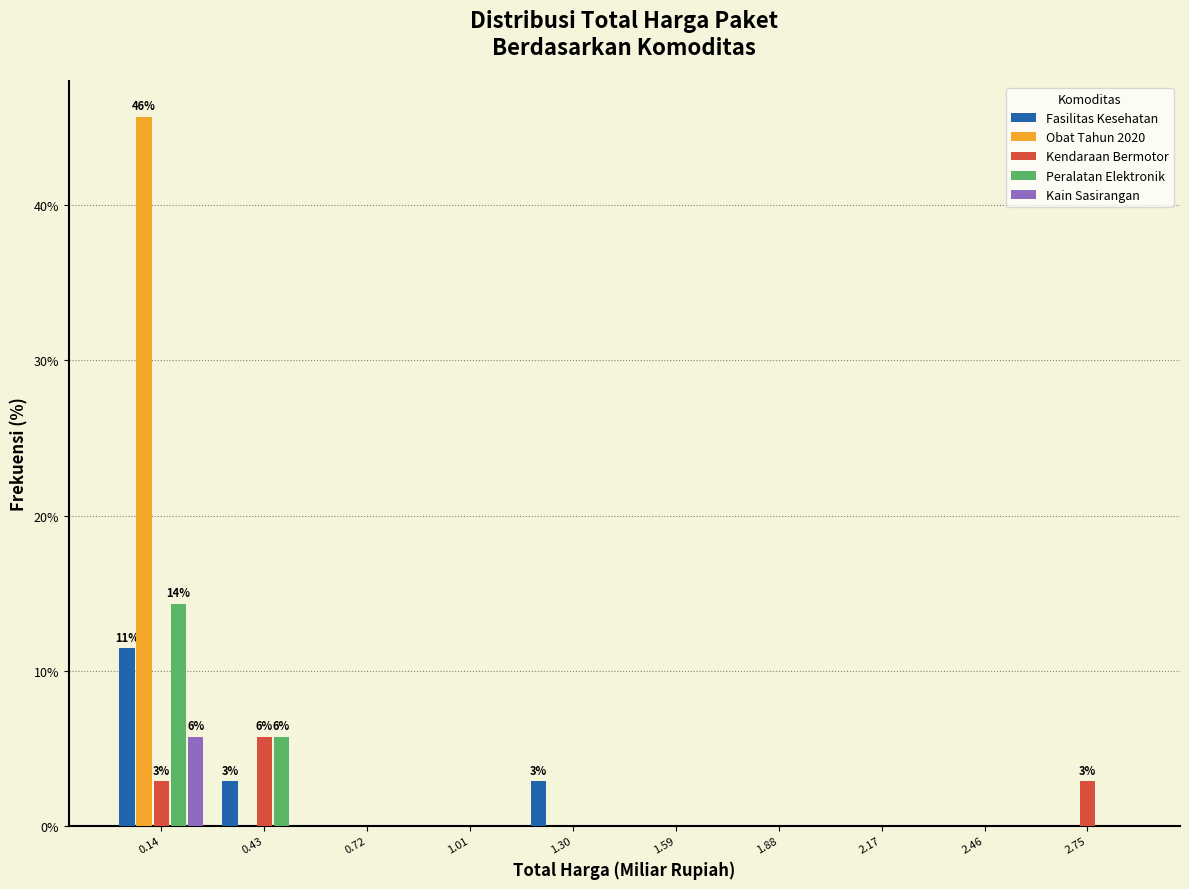

In the Obat Tahun 2020 series, which range on the x-axis has the tallest bar?

0.00 to 0.30